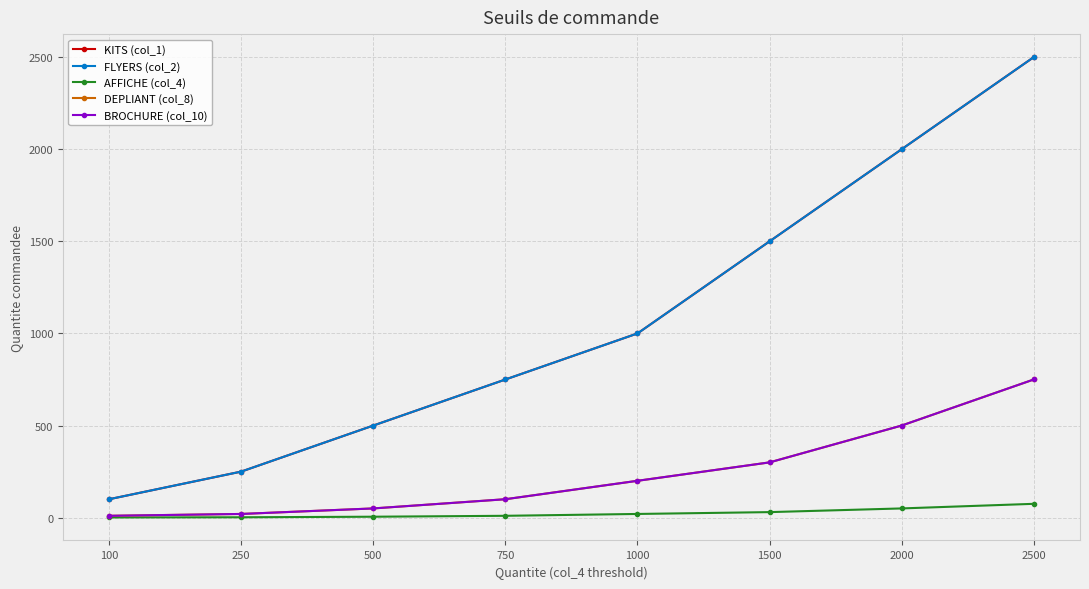

Is this an area chart (filled region under the line)?

No